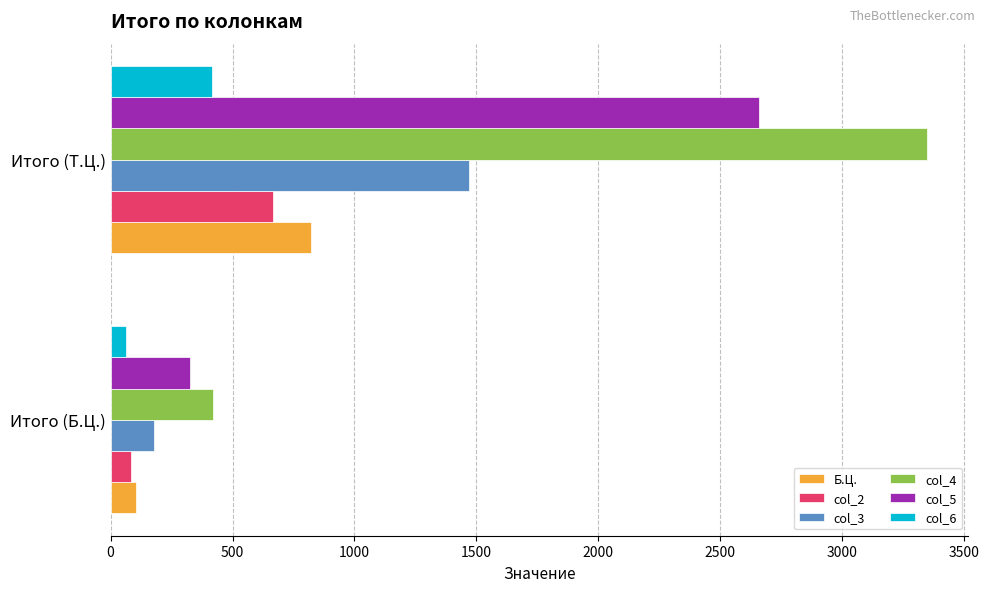

List the series in order of their peak value, highest first.

col_4, col_5, col_3, Б.Ц., col_2, col_6